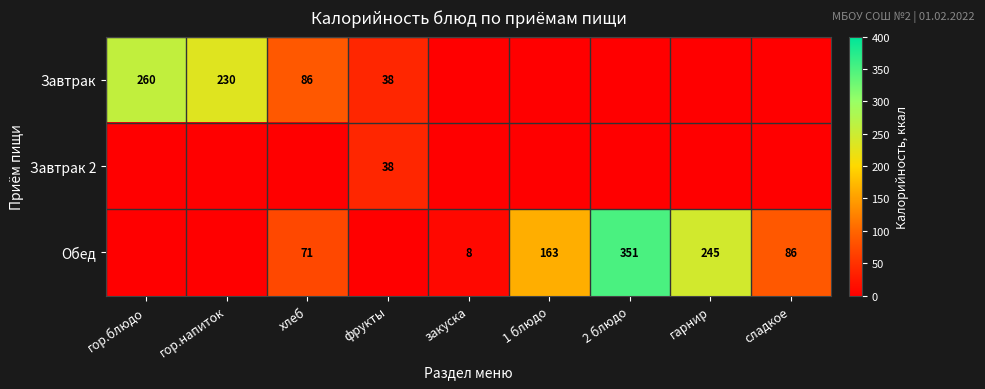

The value of Завтрак at гор.напиток is 230. True or false?

True